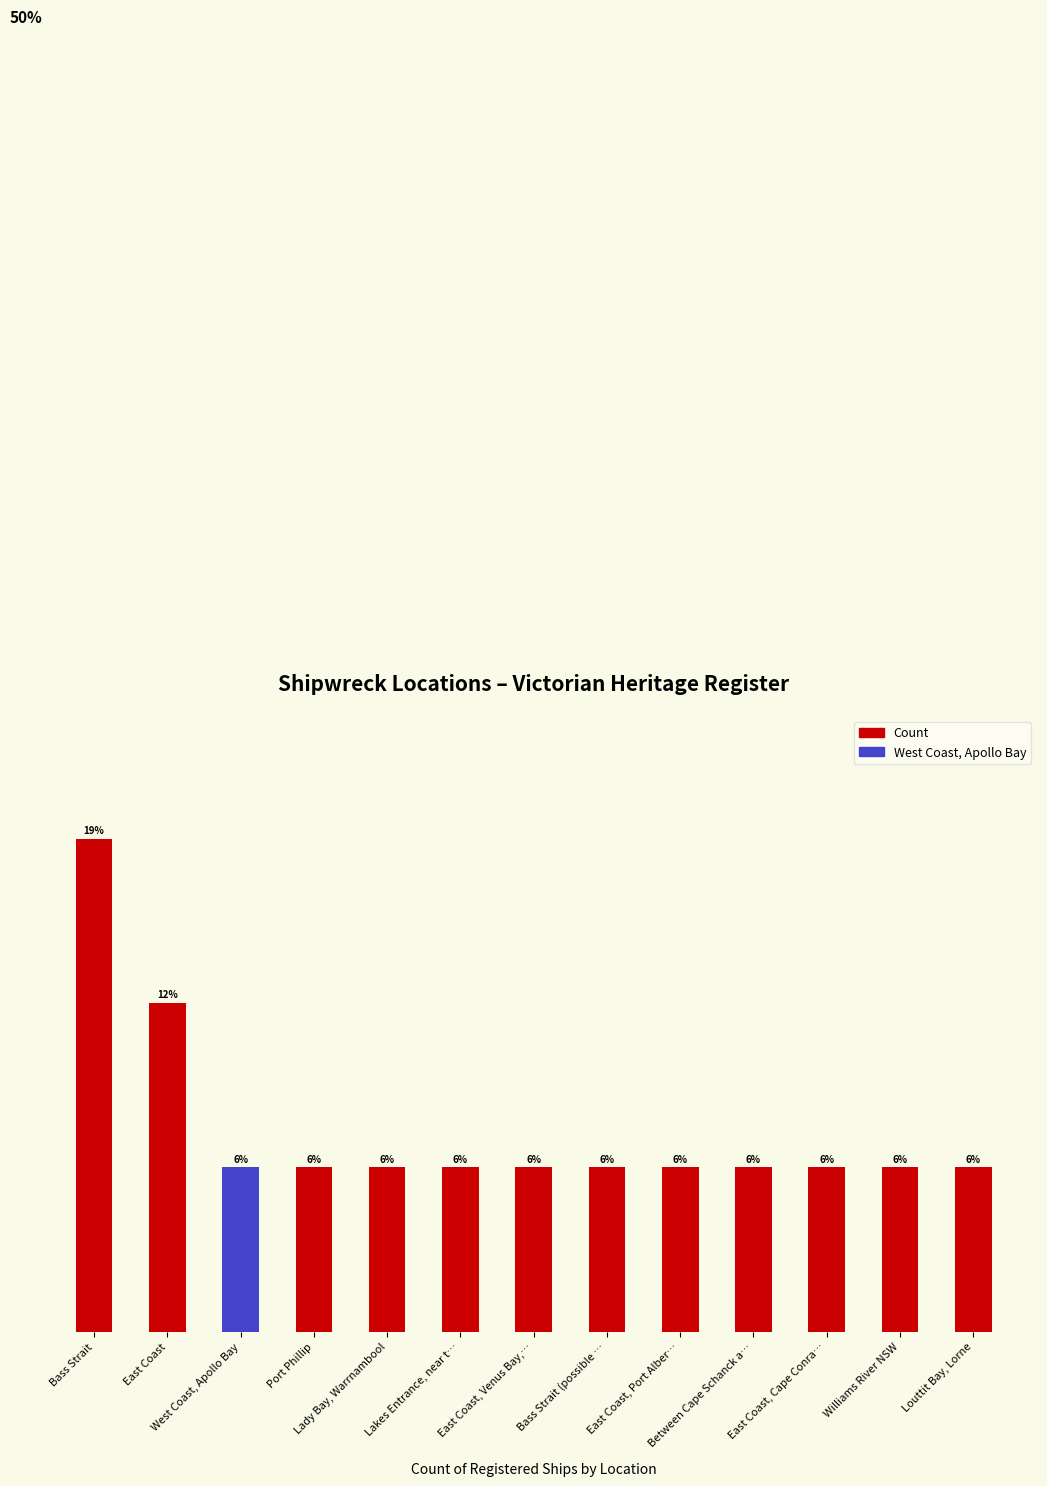

Are the bars horizontal?

No